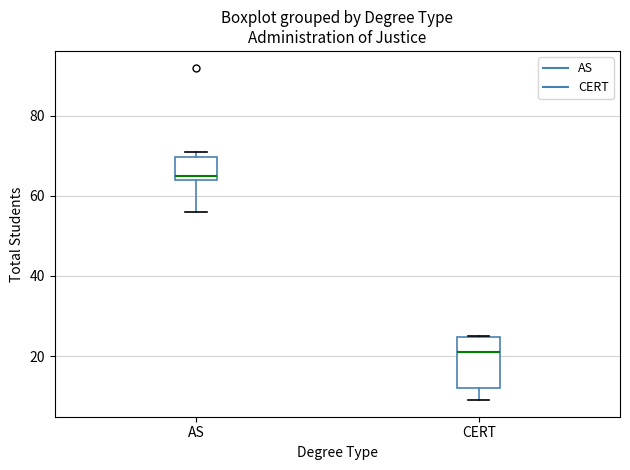

Which box's median line is the highest?

AS